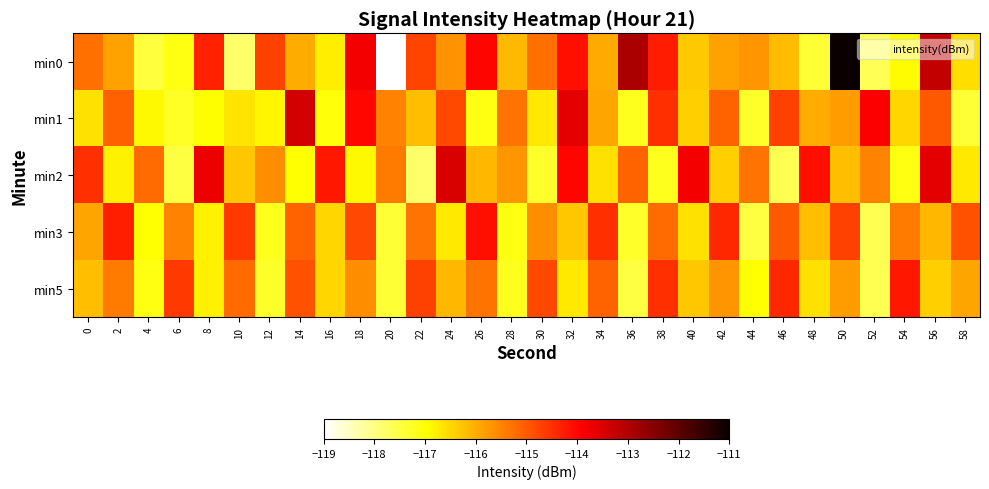

Reading left to right, list all the values displayed in this chart.

min0: 0=-115.3	2=-115.9	4=-117.5	6=-117.1	8=-114.3	10=-117.8	12=-114.7	14=-116.0	16=-116.8	18=-113.8	20=-119.0	22=-114.7	24=-115.7	26=-114.0	28=-116.1	30=-115.3	32=-114.1	34=-116.0	36=-112.9	38=-114.3	40=-116.3	42=-115.9	44=-115.7	46=-116.2	48=-117.4	50=-110.9	52=-117.6	54=-116.9	56=-113.2	58=-116.6
min1: 0=-116.6	2=-115.1	4=-116.9	6=-117.3	8=-117.0	10=-116.6	12=-116.8	14=-113.4	16=-117.1	18=-114.0	20=-115.5	22=-116.2	24=-114.8	26=-117.1	28=-115.3	30=-116.7	32=-113.6	34=-115.9	36=-117.2	38=-114.5	40=-116.4	42=-115.1	44=-117.3	46=-114.7	48=-116.0	50=-115.8	52=-113.9	54=-116.5	56=-115.0	58=-117.4
min2: 0=-114.5	2=-116.8	4=-115.2	6=-117.5	8=-113.7	10=-116.3	12=-115.6	14=-117.0	16=-114.2	18=-116.9	20=-115.4	22=-117.8	24=-113.5	26=-116.1	28=-115.7	30=-117.3	32=-114.0	34=-116.6	36=-115.1	38=-117.2	40=-113.8	42=-116.4	44=-115.3	46=-117.6	48=-114.1	50=-116.2	52=-115.5	54=-117.1	56=-113.6	58=-116.7
min3: 0=-115.9	2=-114.3	4=-117.0	6=-115.5	8=-116.8	10=-114.6	12=-117.2	14=-115.1	16=-116.5	18=-114.8	20=-117.4	22=-115.3	24=-116.7	26=-114.1	28=-117.1	30=-115.6	32=-116.3	34=-114.5	36=-117.3	38=-115.2	40=-116.6	42=-114.4	44=-117.5	46=-115.0	48=-116.2	50=-114.7	52=-117.6	54=-115.4	56=-116.1	58=-114.9
min5: 0=-116.2	2=-115.4	4=-117.1	6=-114.6	8=-116.8	10=-115.2	12=-117.3	14=-114.9	16=-116.5	18=-115.6	20=-117.4	22=-114.7	24=-116.1	26=-115.3	28=-117.2	30=-114.8	32=-116.7	34=-115.1	36=-117.5	38=-114.5	40=-116.3	42=-115.7	44=-117.0	46=-114.4	48=-116.6	50=-115.8	52=-117.6	54=-114.2	56=-116.4	58=-115.9